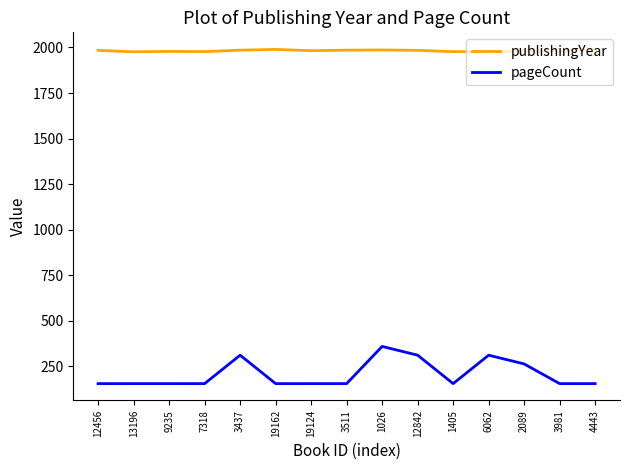

Which series has the largest total across all categories?

publishingYear